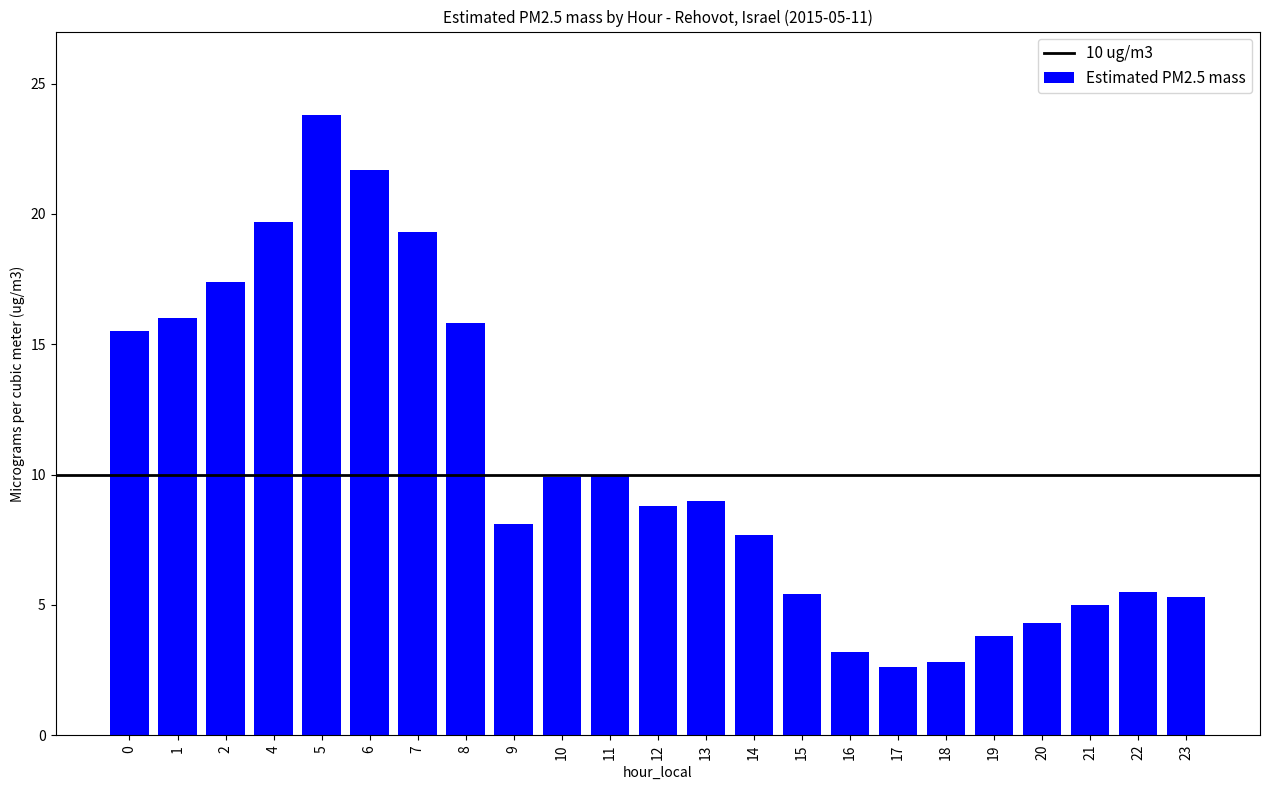

What is the ratio of the value at 5 to the value at 13?

2.6